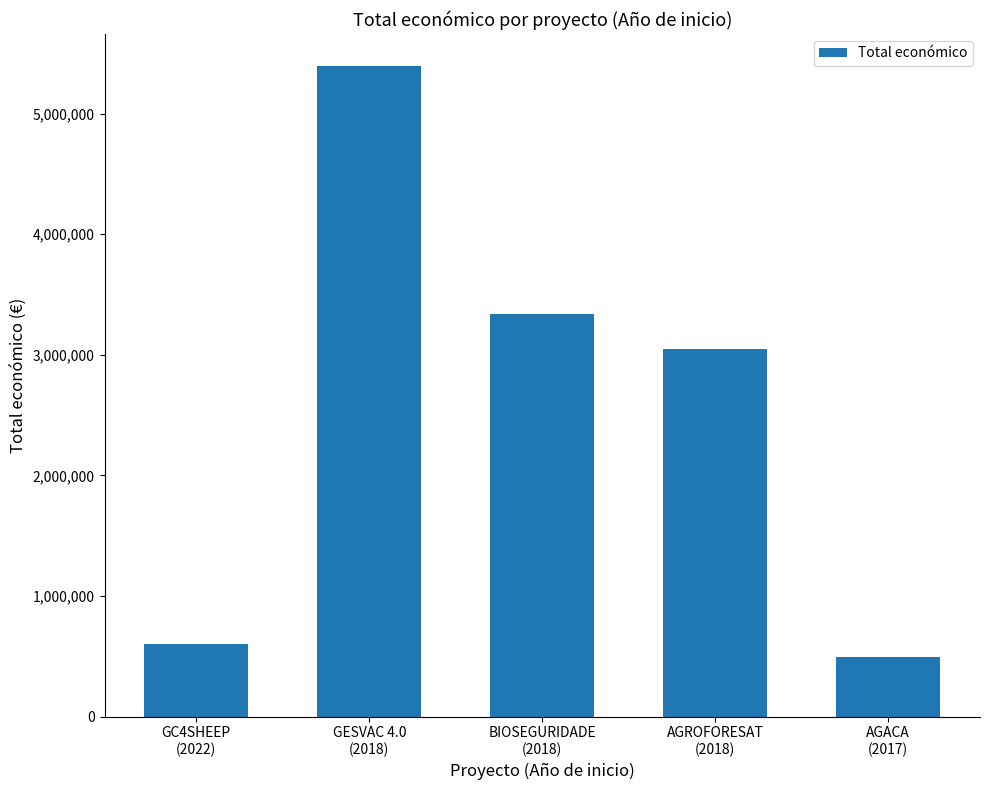

Reading right to left, transcribe all the data shown in this chart.

AGACA
(2017)=492343	AGROFORESAT
(2018)=3051573	BIOSEGURIDADE
(2018)=3342252	GESVAC 4.0
(2018)=5390598	GC4SHEEP
(2022)=599022